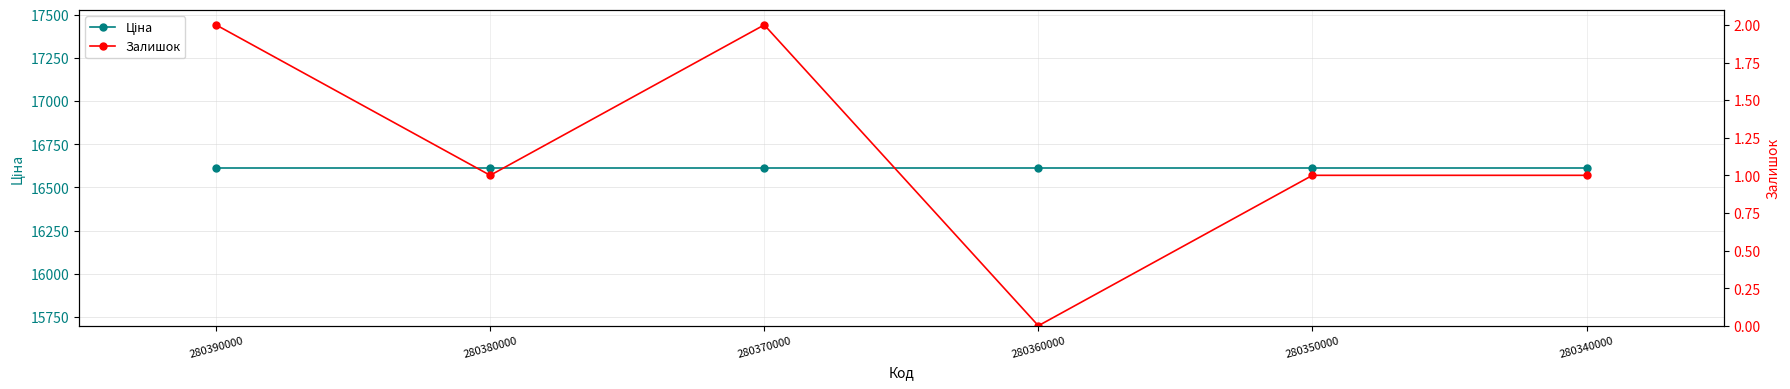

What is the difference between the Залишок values at 280350000 and 280360000?

1.0